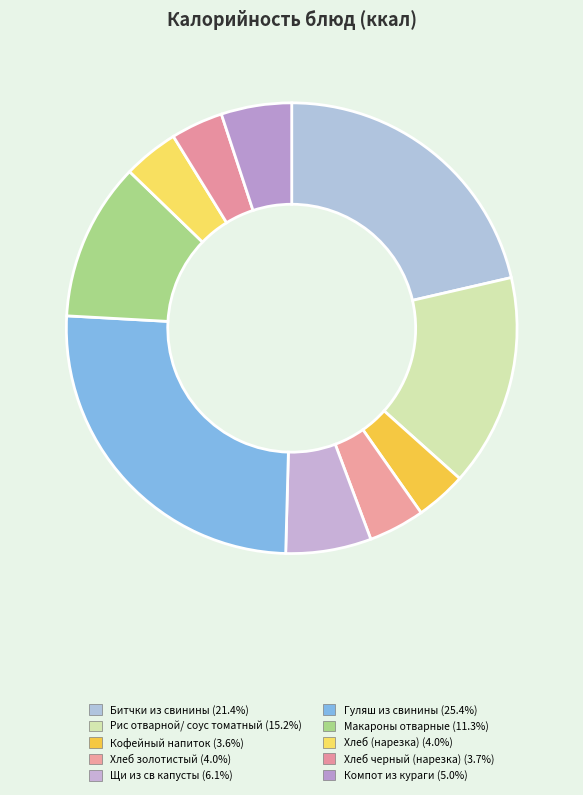

Rank the categories by value from highest to lowest.

Гуляш из свинины, Битчки из свинины, Рис отварной/ соус томатный, Макароны отварные, Щи из св капусты, Компот из кураги, Хлеб золотистый, Хлеб (нарезка), Хлеб черный (нарезка), Кофейный напиток